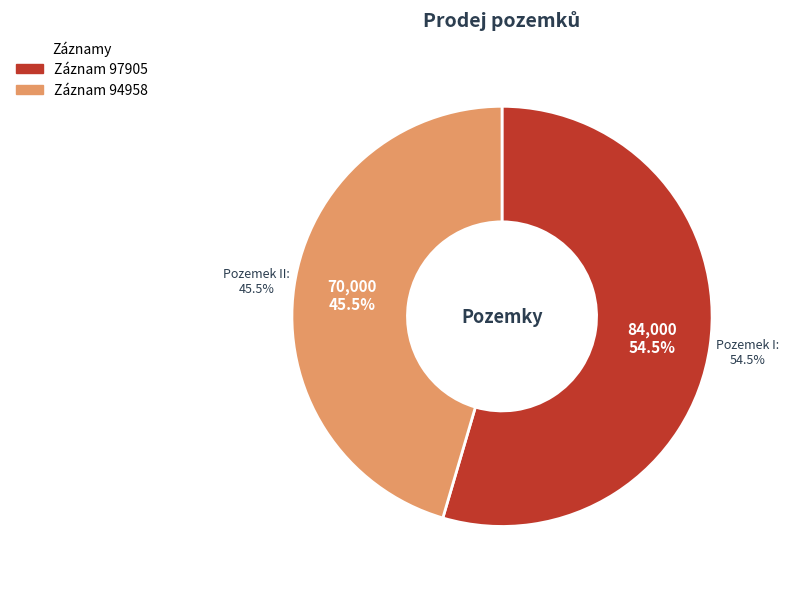

What is the majority slice?

97905